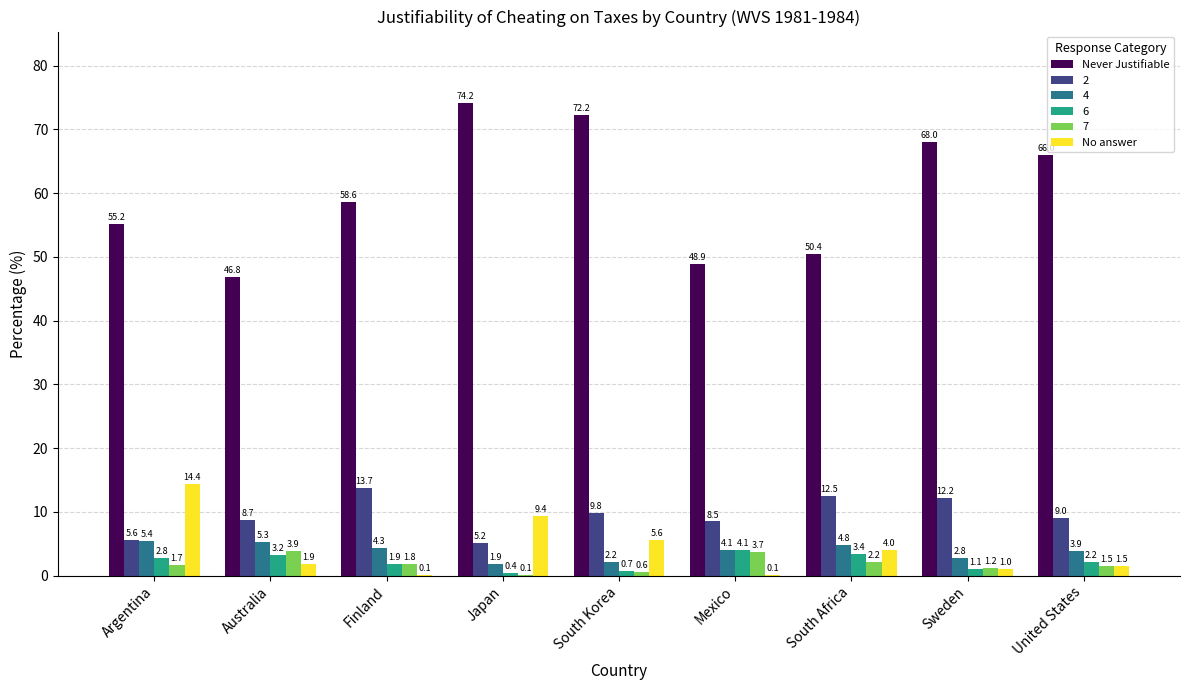

What is the total value across all series at Japan?

91.2